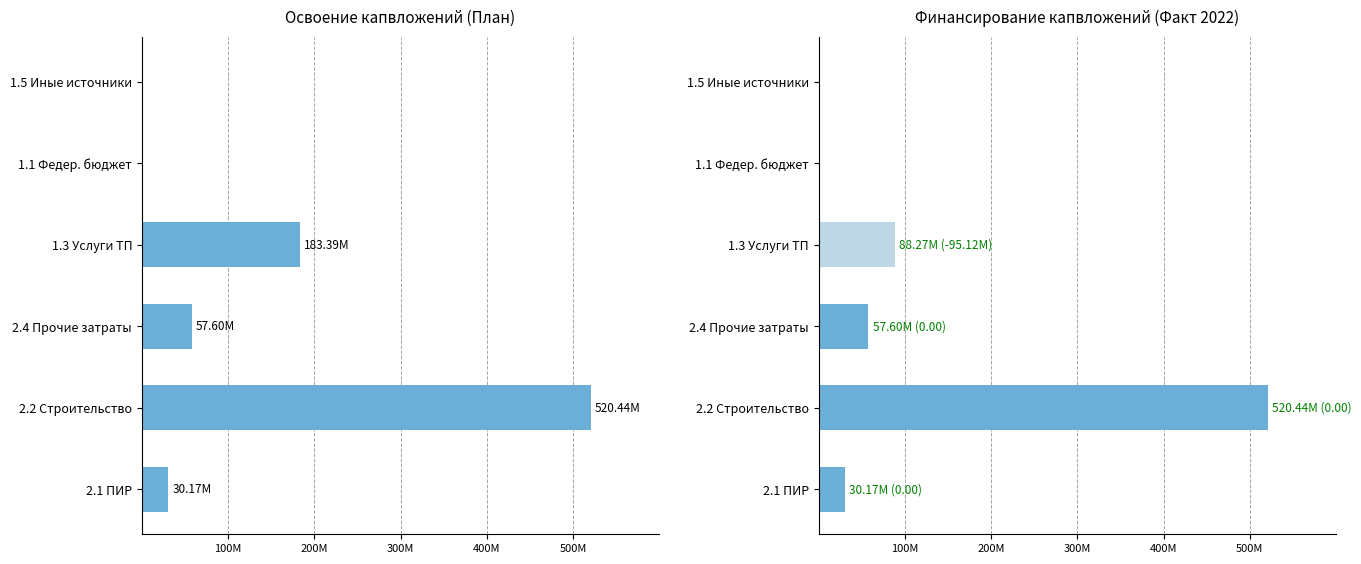

True or false: План has a value of 57602448 at 2.4 Прочие затраты.

True